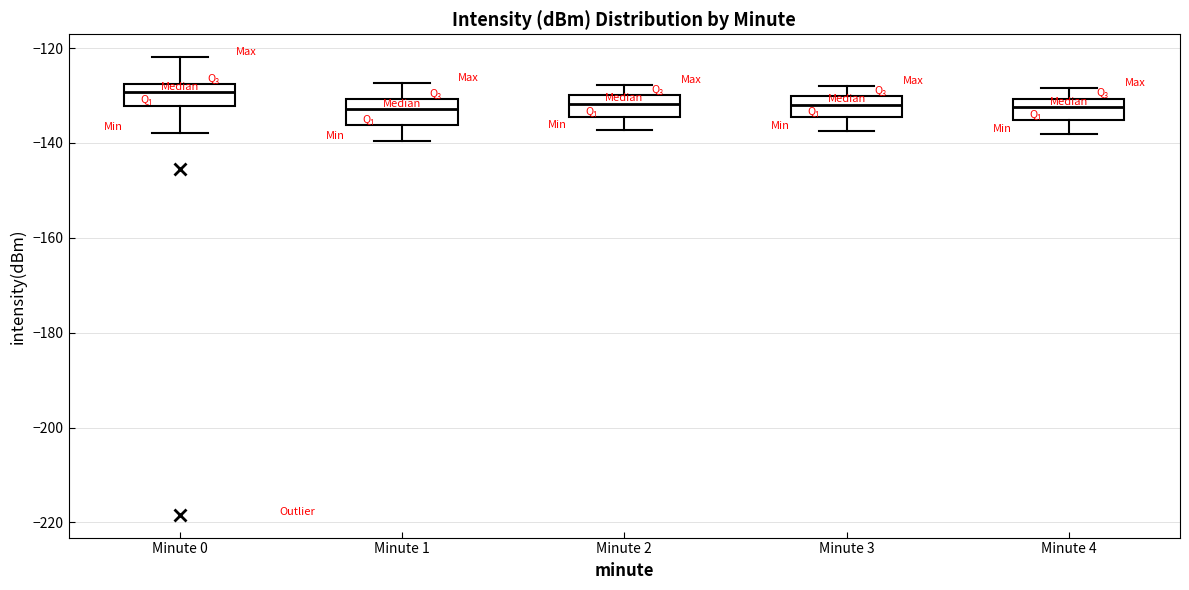

Which box has the highest median line?

Minute 0